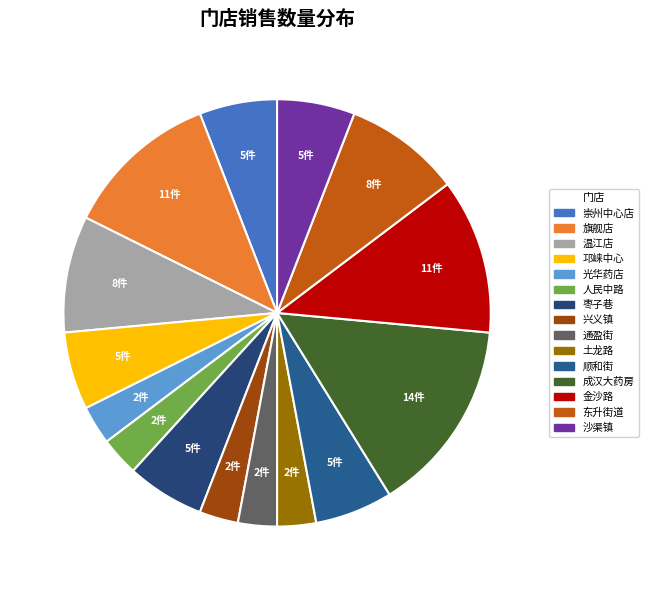

How many segments does this pie chart have?

15